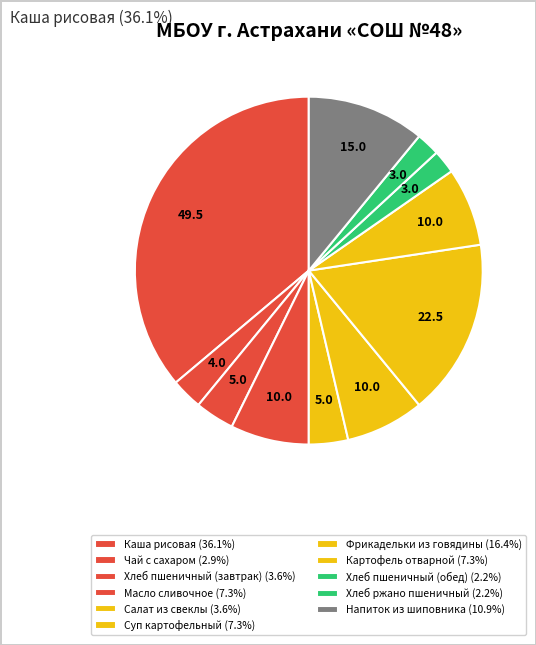

Combined, what portion of the pie is Каша рисовая and Салат из свеклы?

39.8%